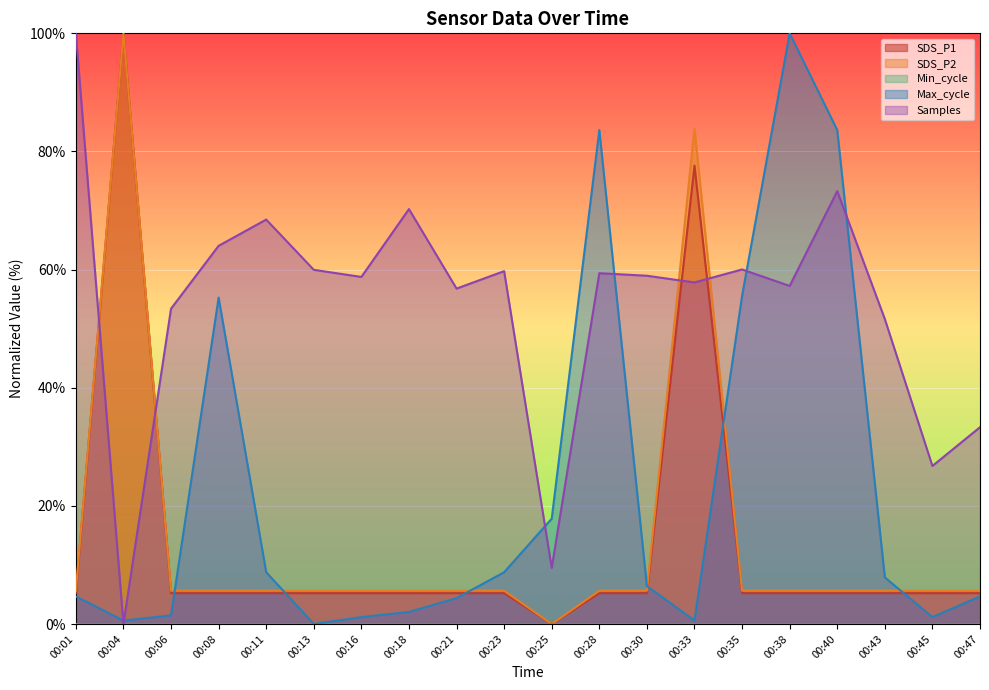

Where does the Max_cycle series first go above 6?

00:08